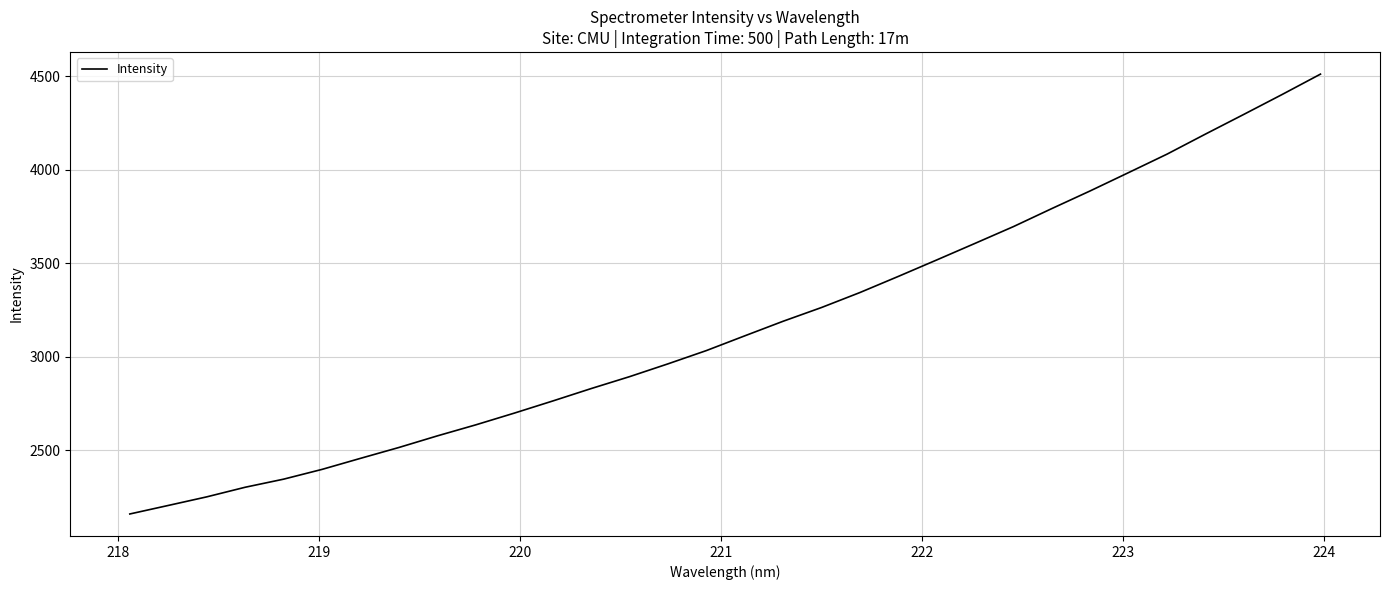

What is the greatest value displayed?

4511.0